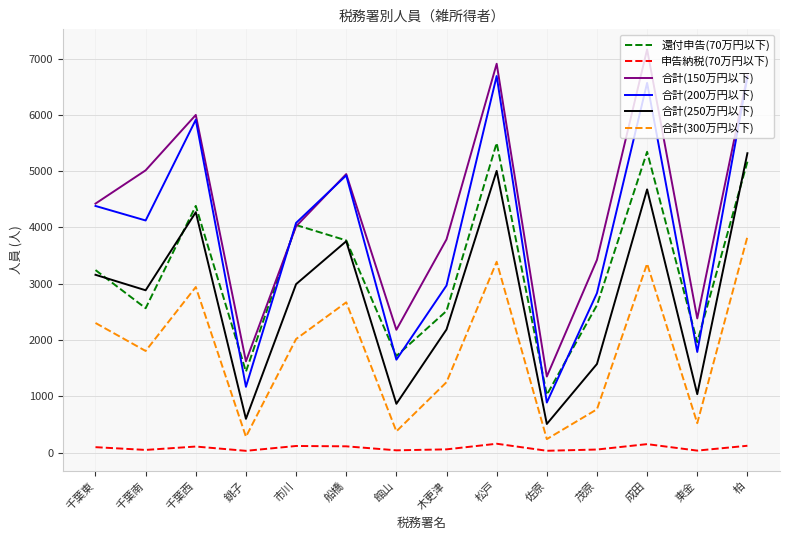

Is the value of 合計(300万円以下) at 成田 greater than the value of 申告納税(70万円以下) at 東金?

Yes